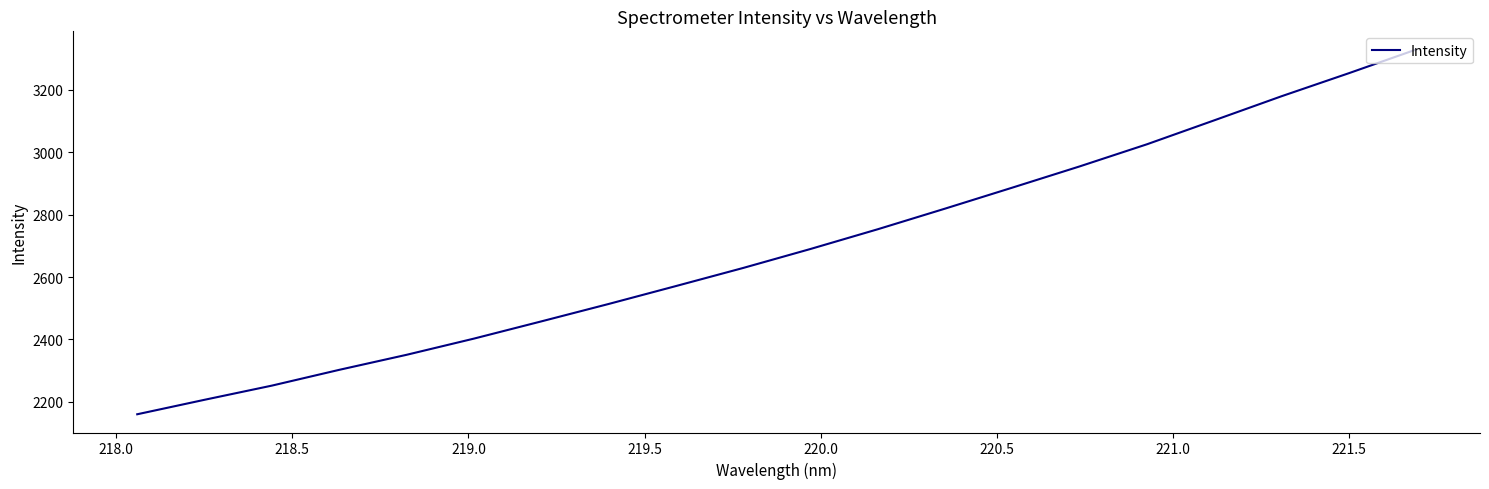

What is the smallest value displayed?

2159.7